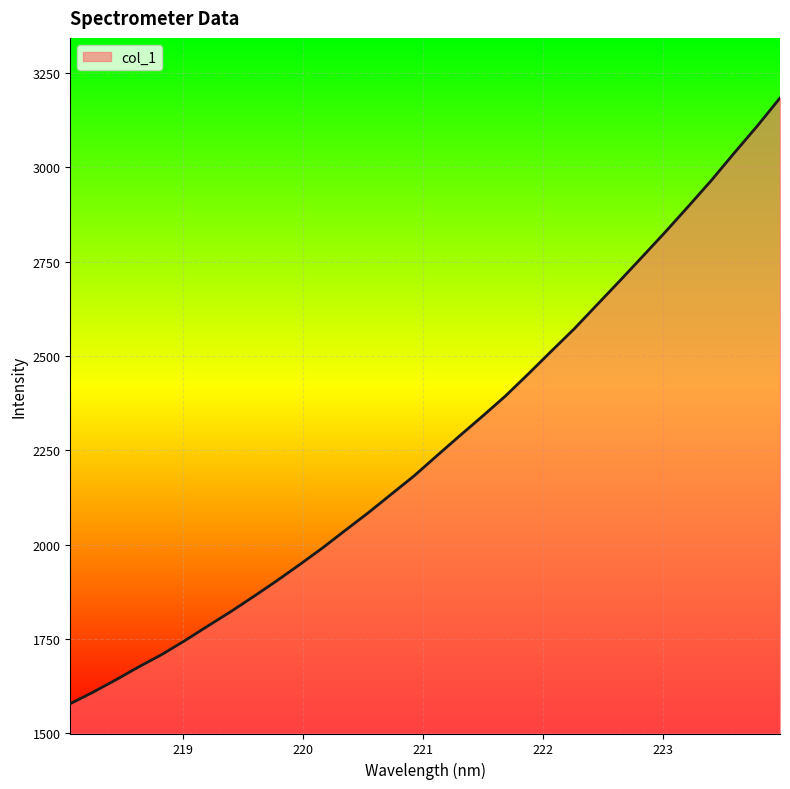

What is the difference between the maximum and minimum values?

1604.6